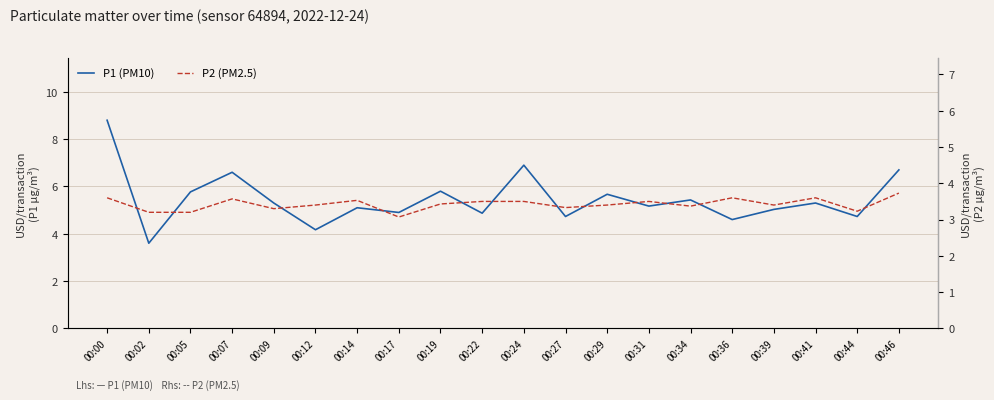

What is the value of the P2 (PM2.5) point at the 13th from the left?

3.4